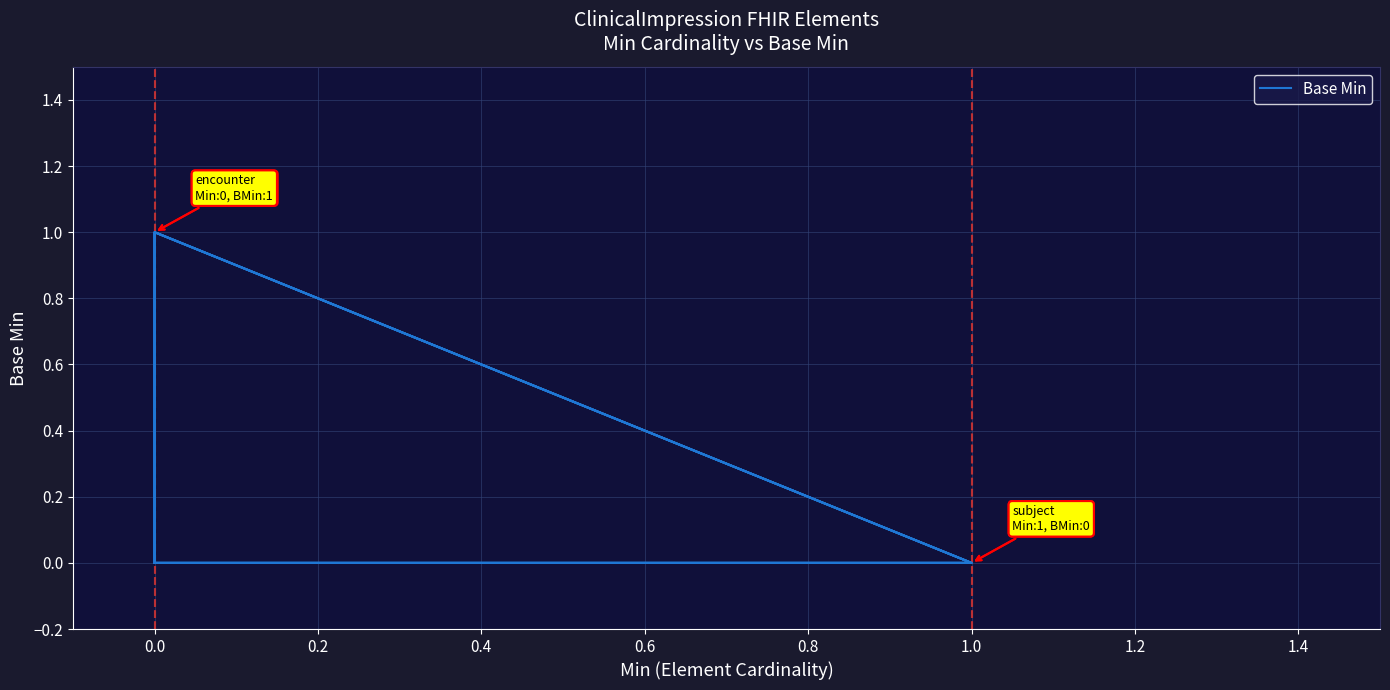

How many lines are shown in the chart?

1